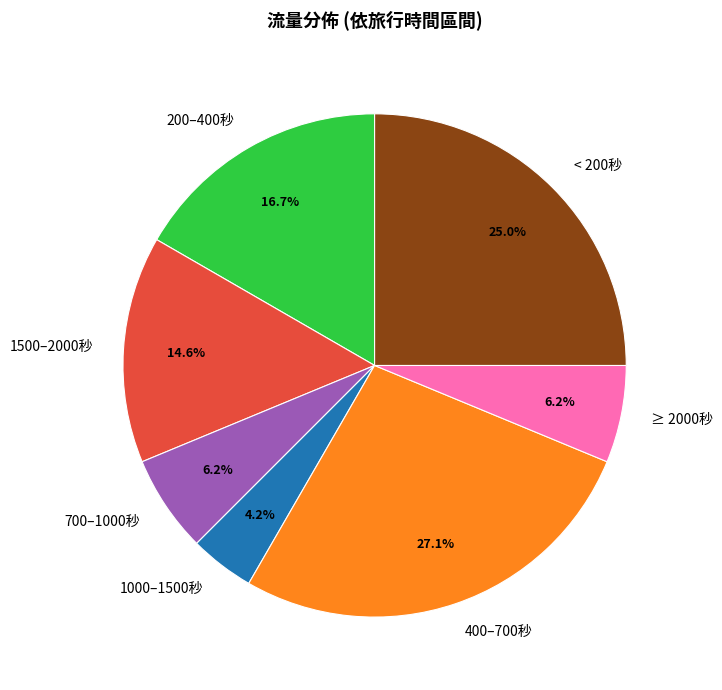

Which category has the smallest portion of the pie?

1000–1500秒